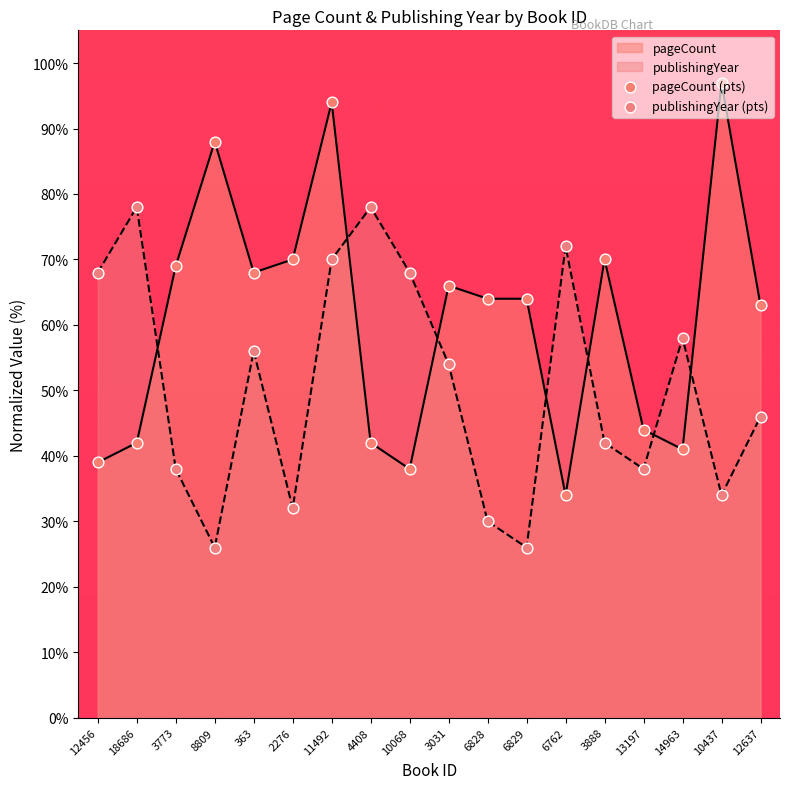

What are all the series names shown in the legend?

pageCount, publishingYear